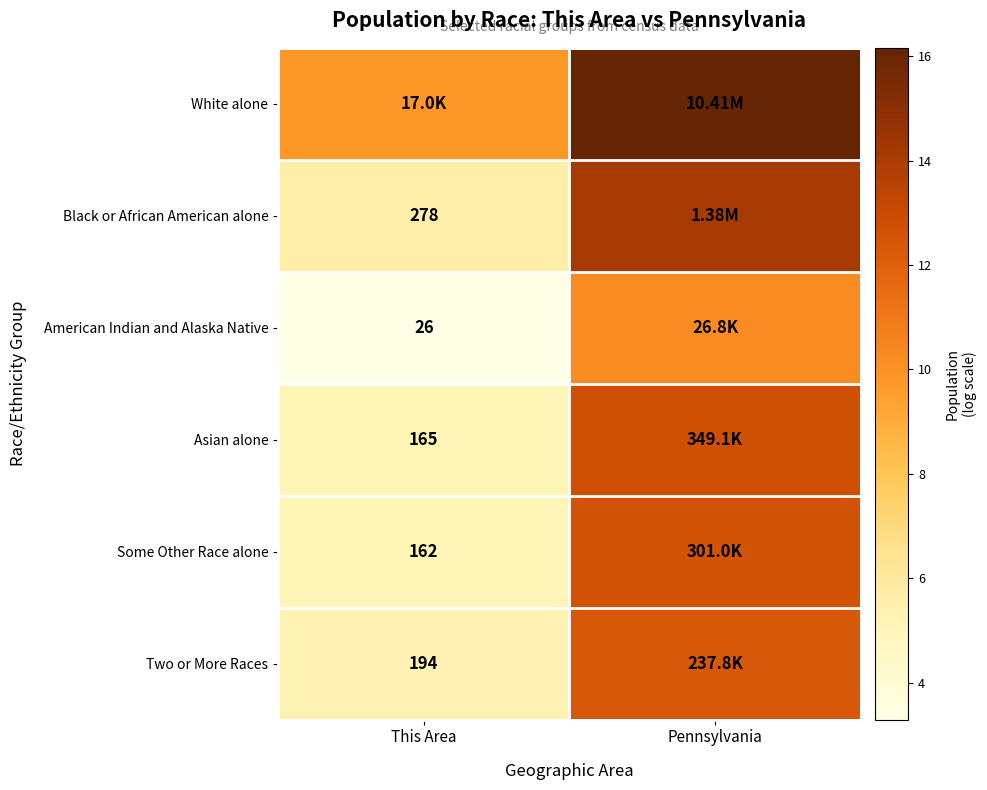

Rank the series at Pennsylvania from highest to lowest value.

White alone, Black or African American alone, Asian alone, Some Other Race alone, Two or More Races, American Indian and Alaska Native